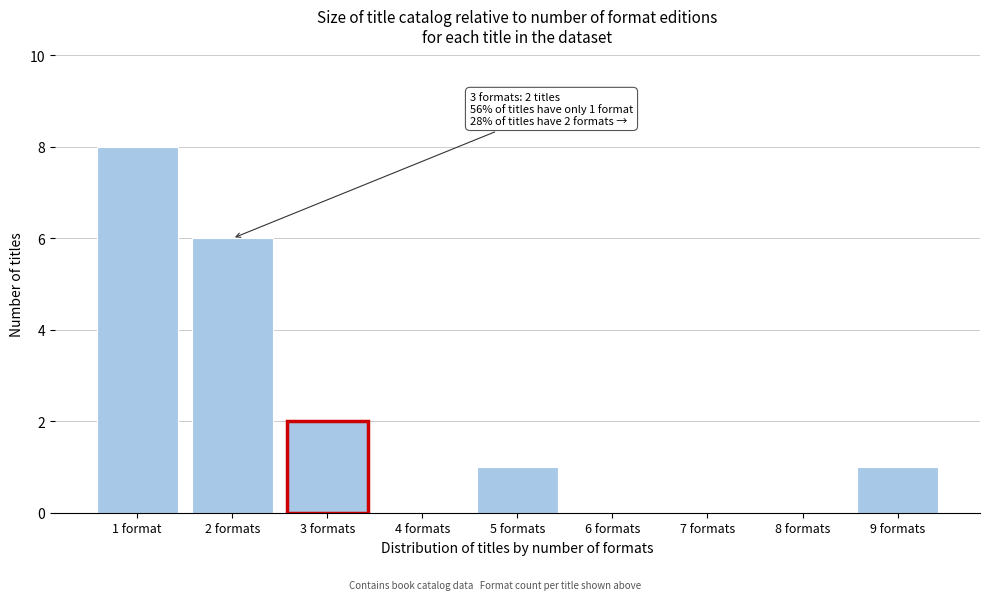

Reading left to right, transcribe all the data shown in this chart.

1 format=8	2 formats=6	3 formats=2	4 formats=0	5 formats=1	6 formats=0	7 formats=0	8 formats=0	9 formats=1